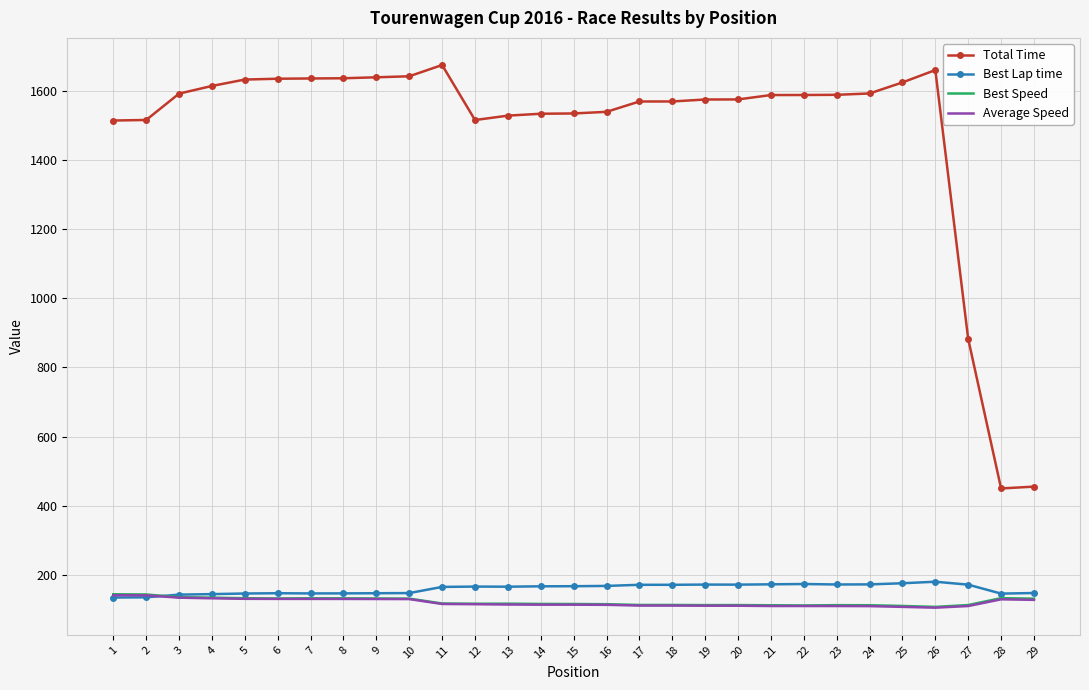

At which label does Best Lap time first exceed 166?

12